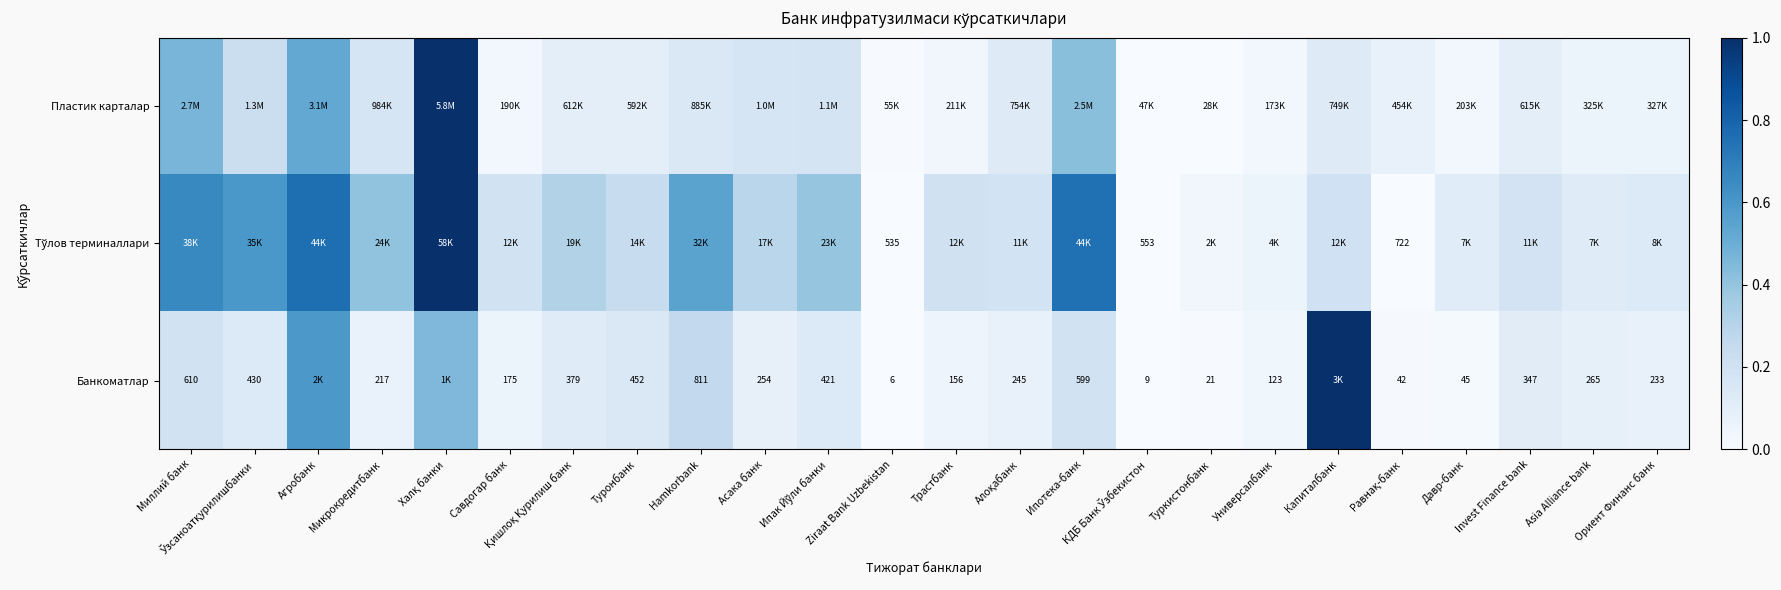

Is the value of Пластик карталар at Миллий банк greater than the value of Тўлов терминаллари at Давр-банк?

Yes